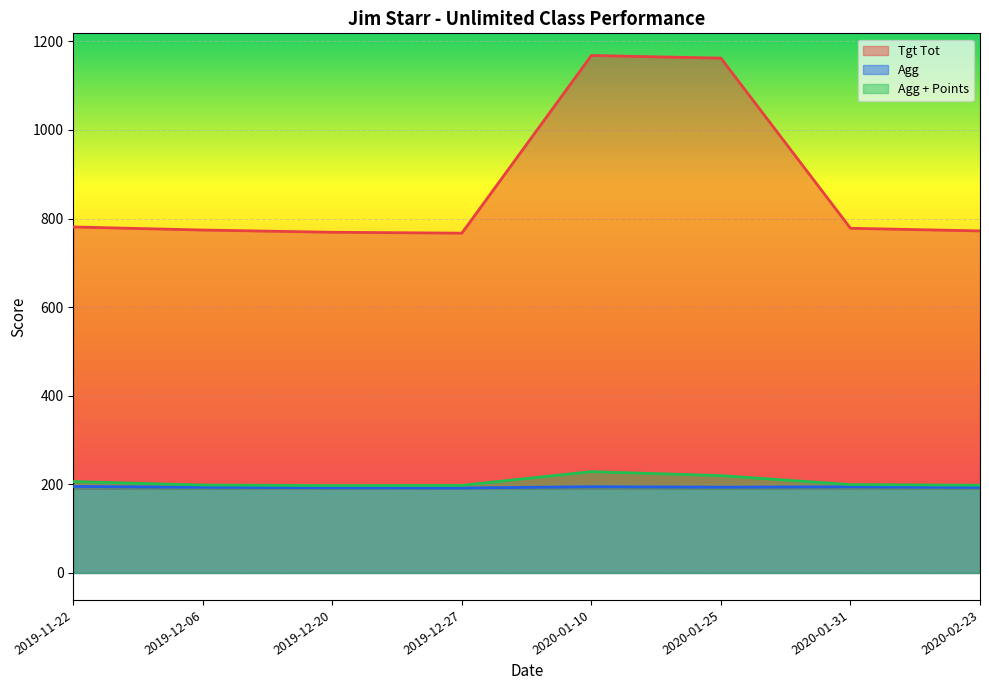

Which category has the lowest value in the Agg series?

2019-12-27